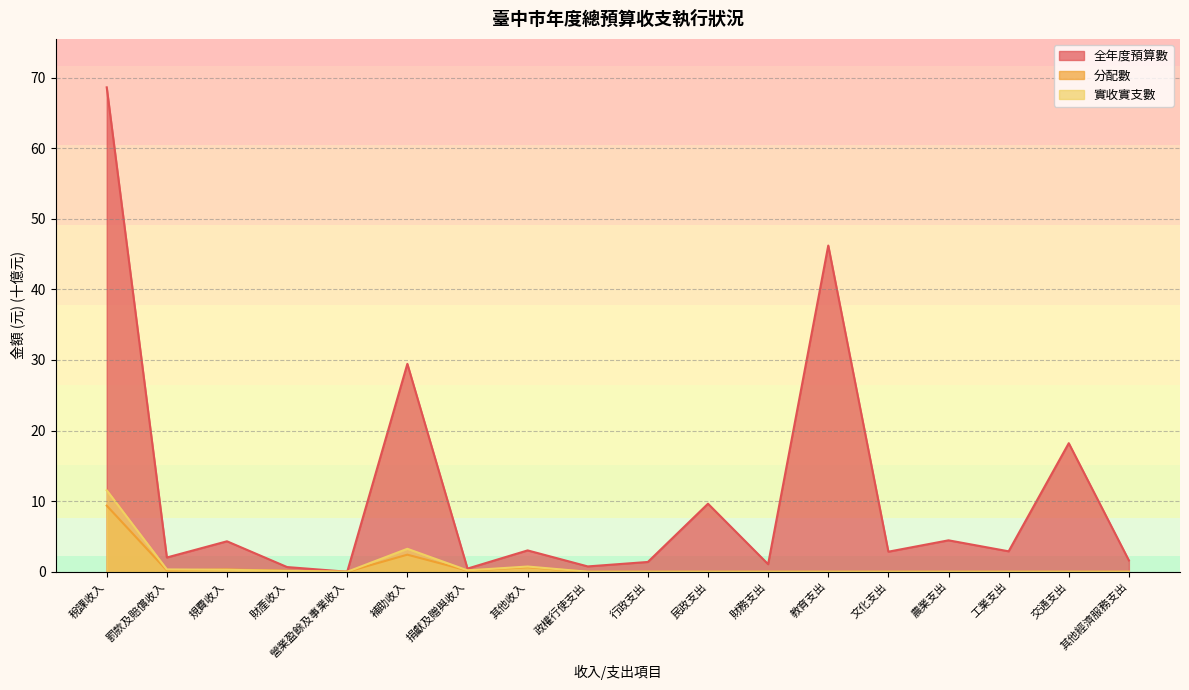

How many categories are shown in the chart?

18